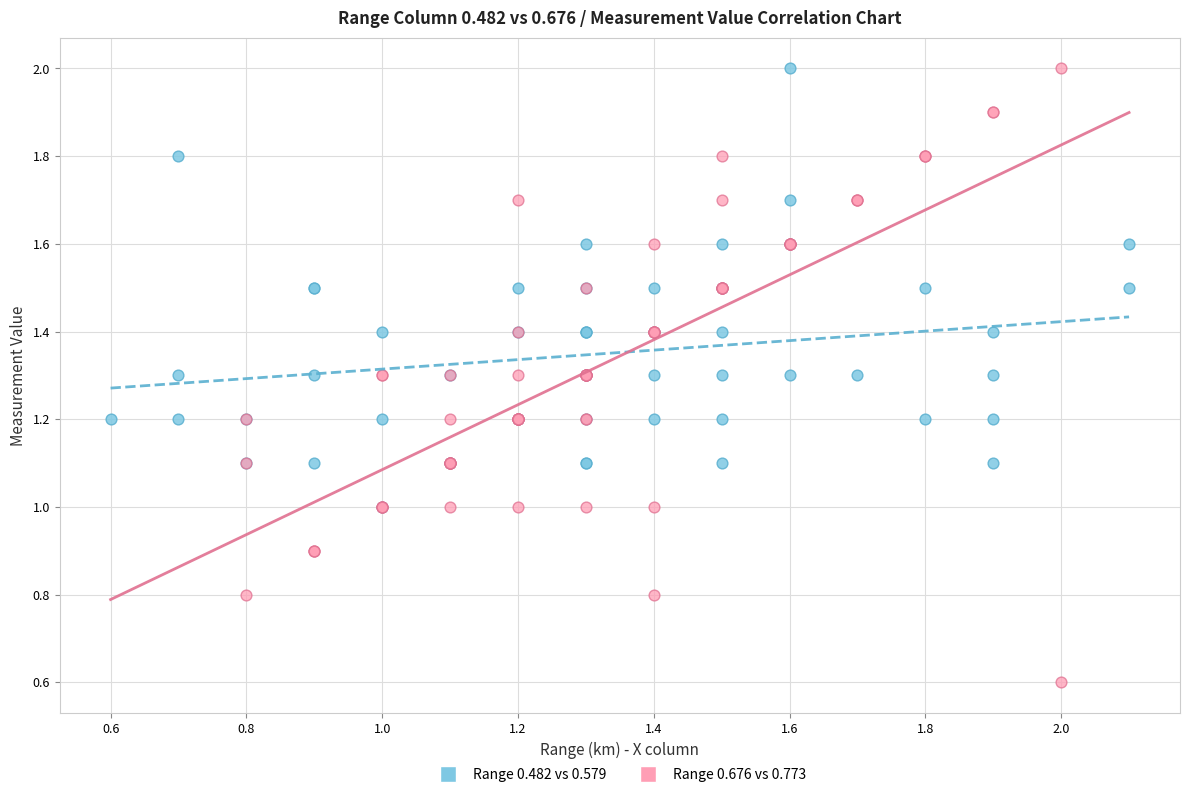

Which series has the largest Y range (max minus min)?

Range 0.676 vs 0.773